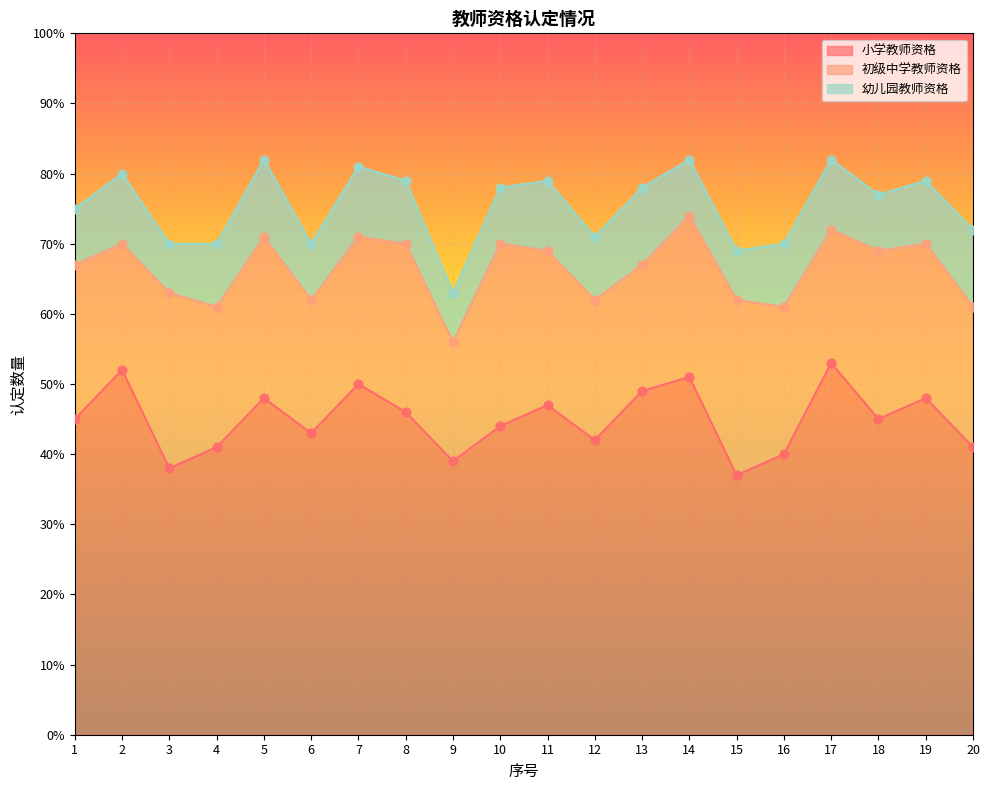

What are all the series names shown in the legend?

小学教师资格, 初级中学教师资格, 幼儿园教师资格